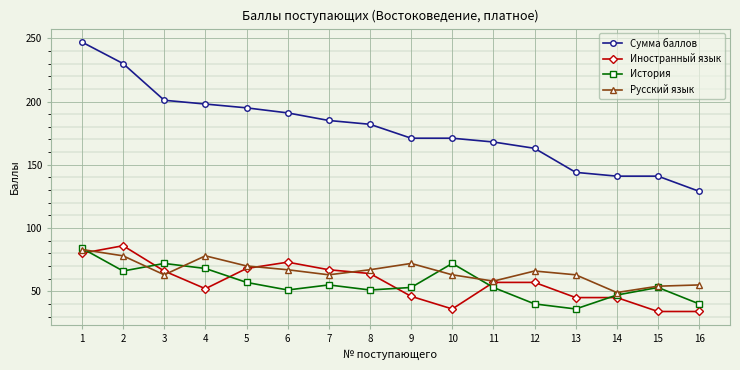

Where does the Русский язык series first go above 66?

1